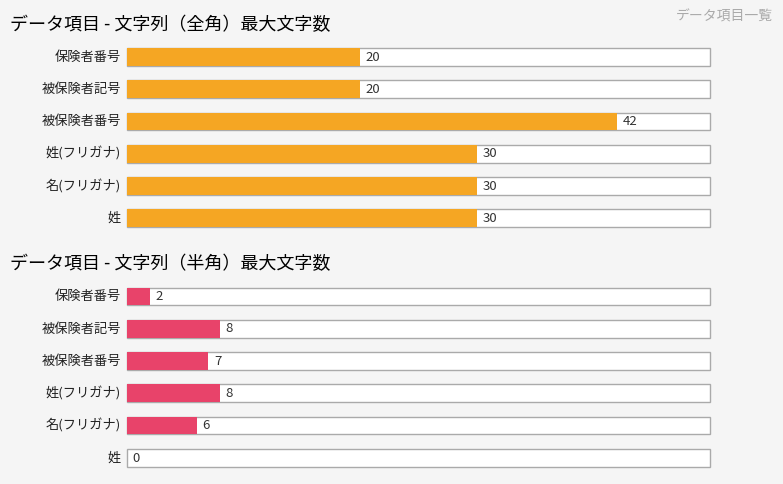

Does the chart contain any negative values?

No